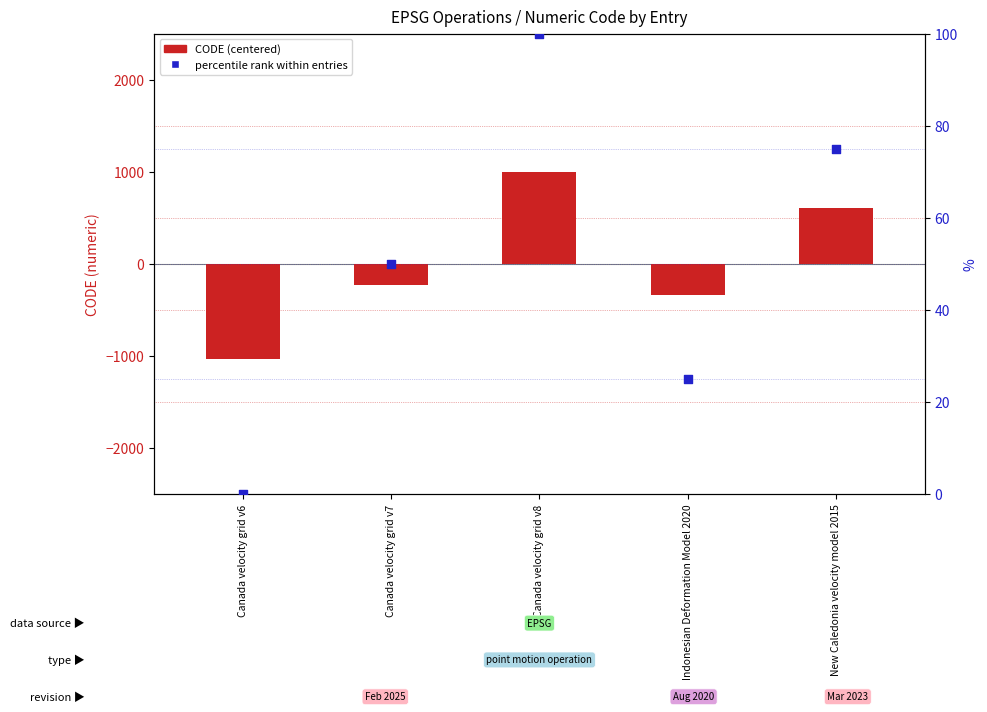

Which series contains the lowest Y value?

CODE (centered)